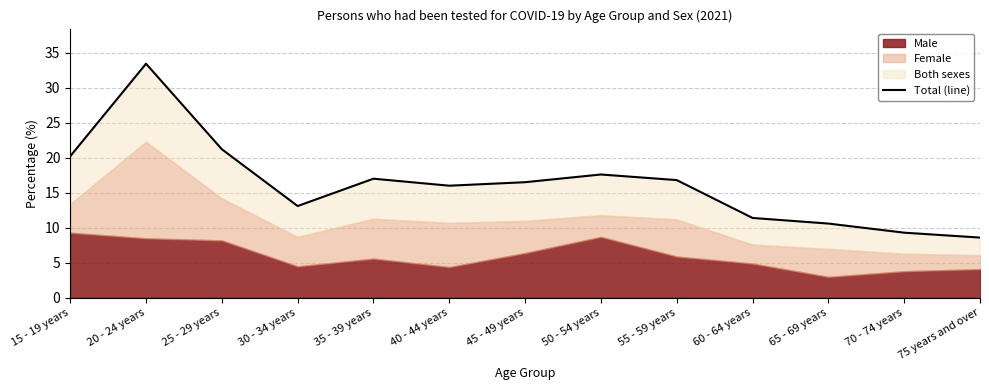

Which has a higher value, 75 years and over or 20 - 24 years?

20 - 24 years